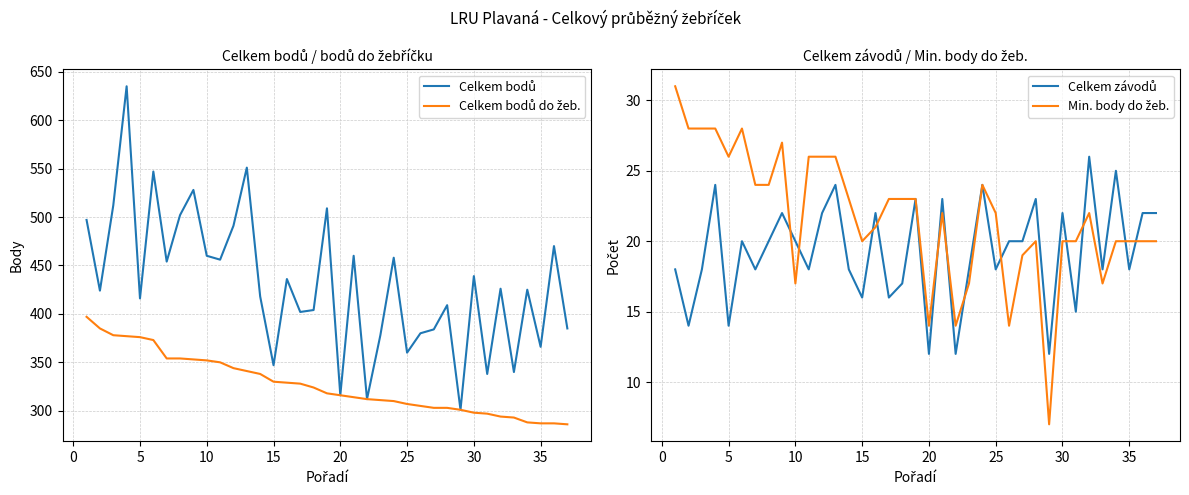

What is the minimum value for Min. body do žeb.?

7